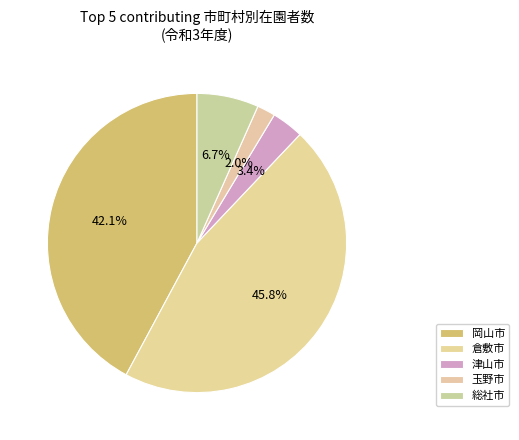

What is the largest slice in the pie chart?

倉敷市